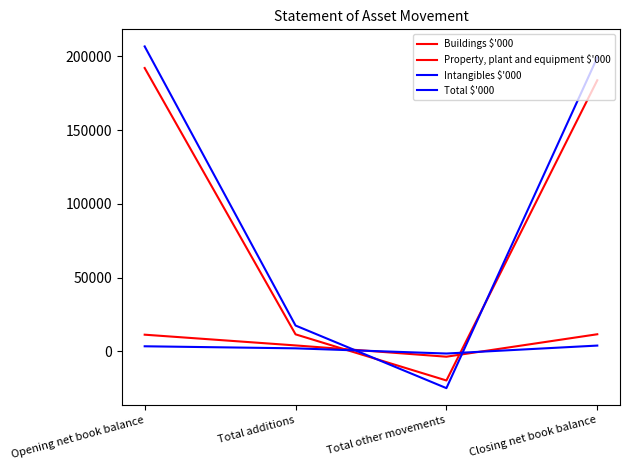

Where do Property, plant and equipment $'000 and Total $'000 first cross each other?

Total additions and Total other movements